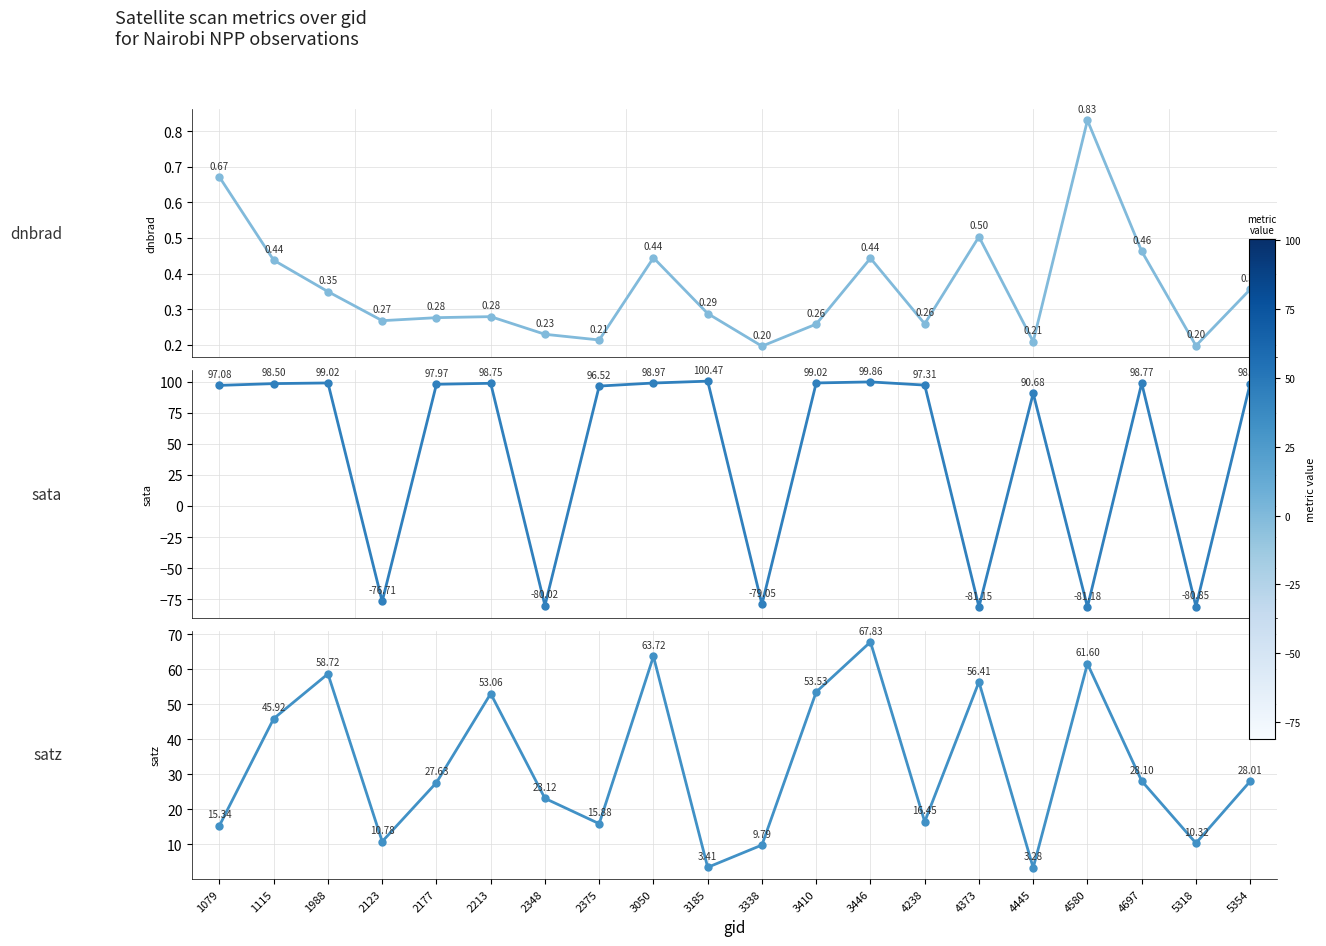

What is the lowest value of the sata series?

-81.2